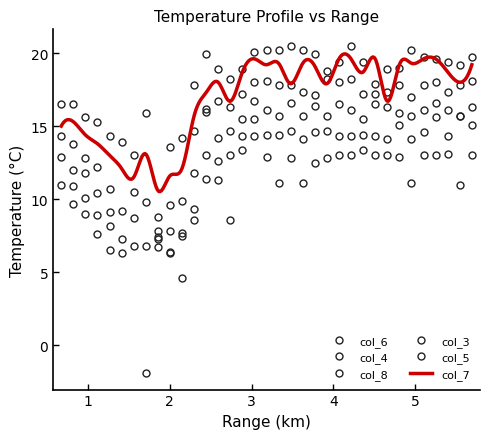

True or false: col_4 has more than 2 interior local peaks.

True